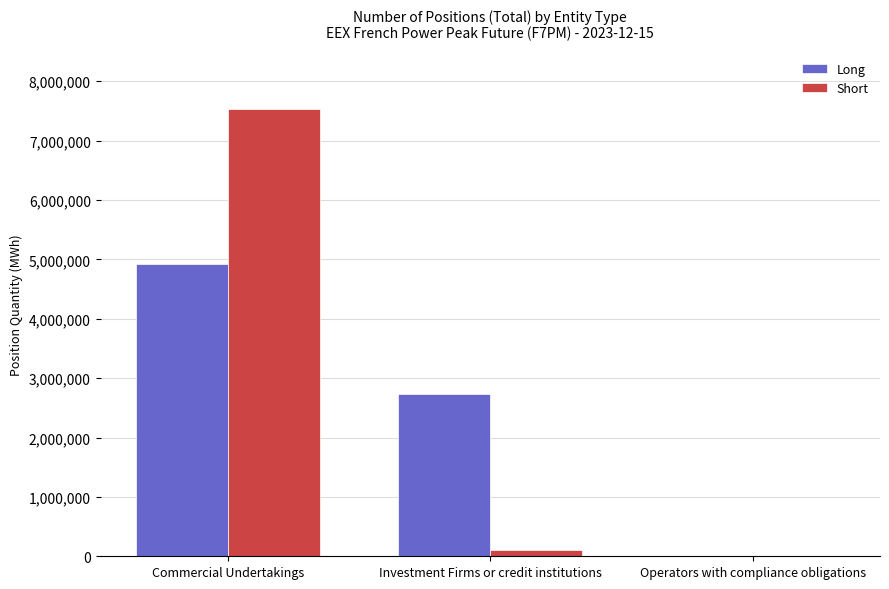

How many values in Long are above zero?

2